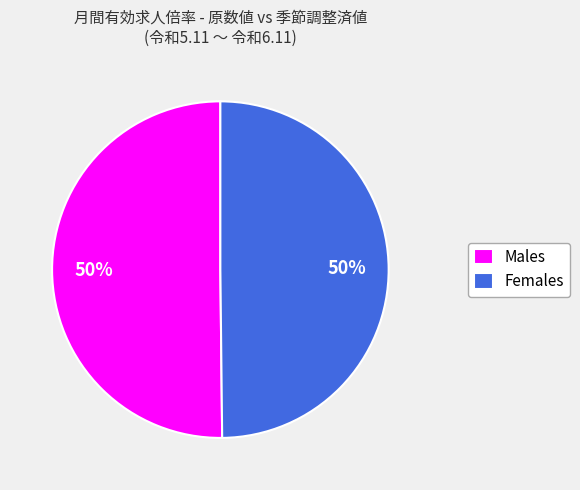

Approximately how many times larger is the value at Males compared to Females?

1.0